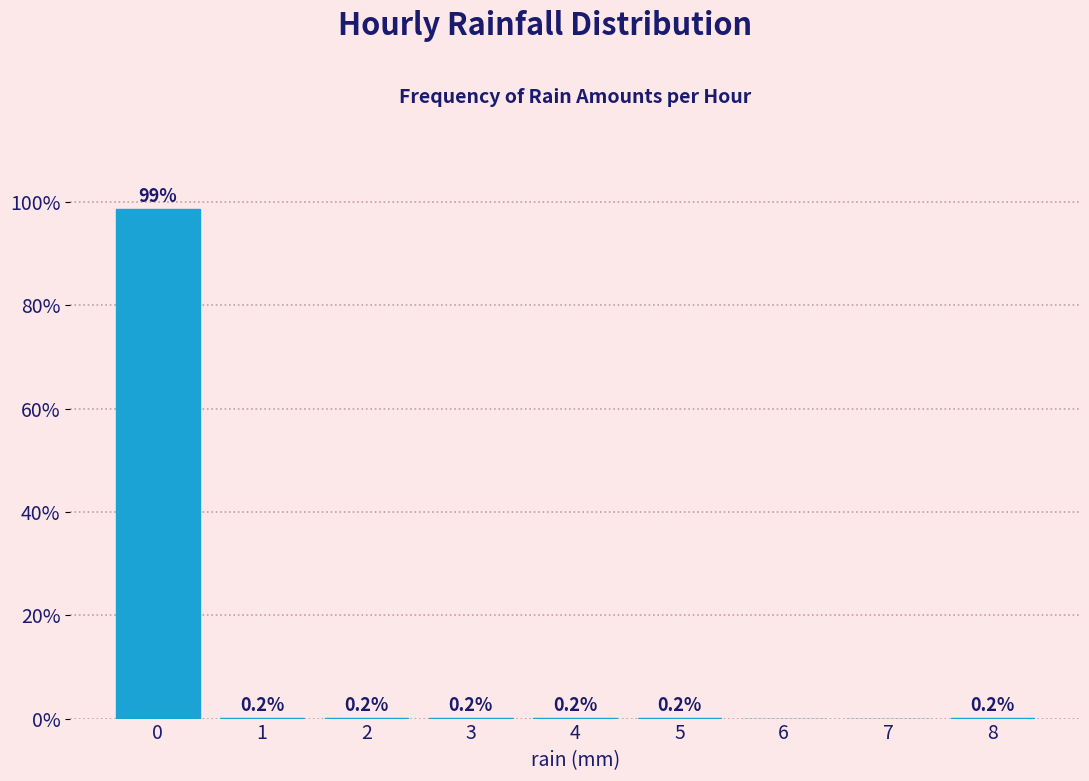

Which range on the x-axis has the tallest bar?

-0.5 to 0.5